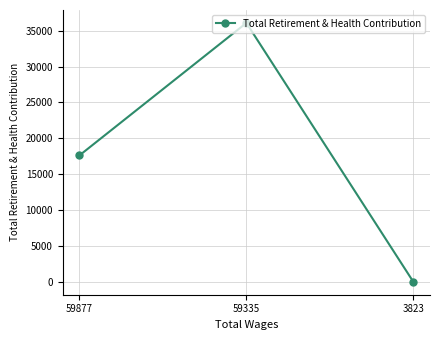

Is this an area chart (filled region under the line)?

No